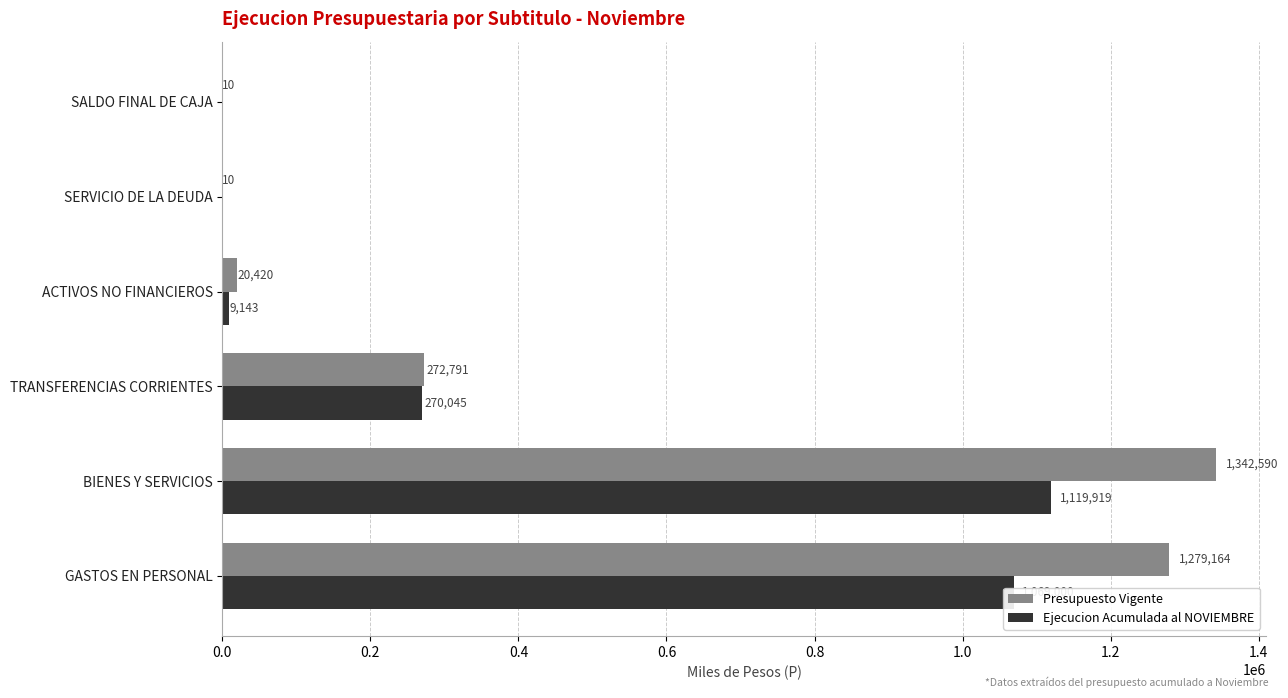

Between BIENES Y SERVICIOS and SALDO FINAL DE CAJA, which series saw the biggest shift?

Presupuesto Vigente